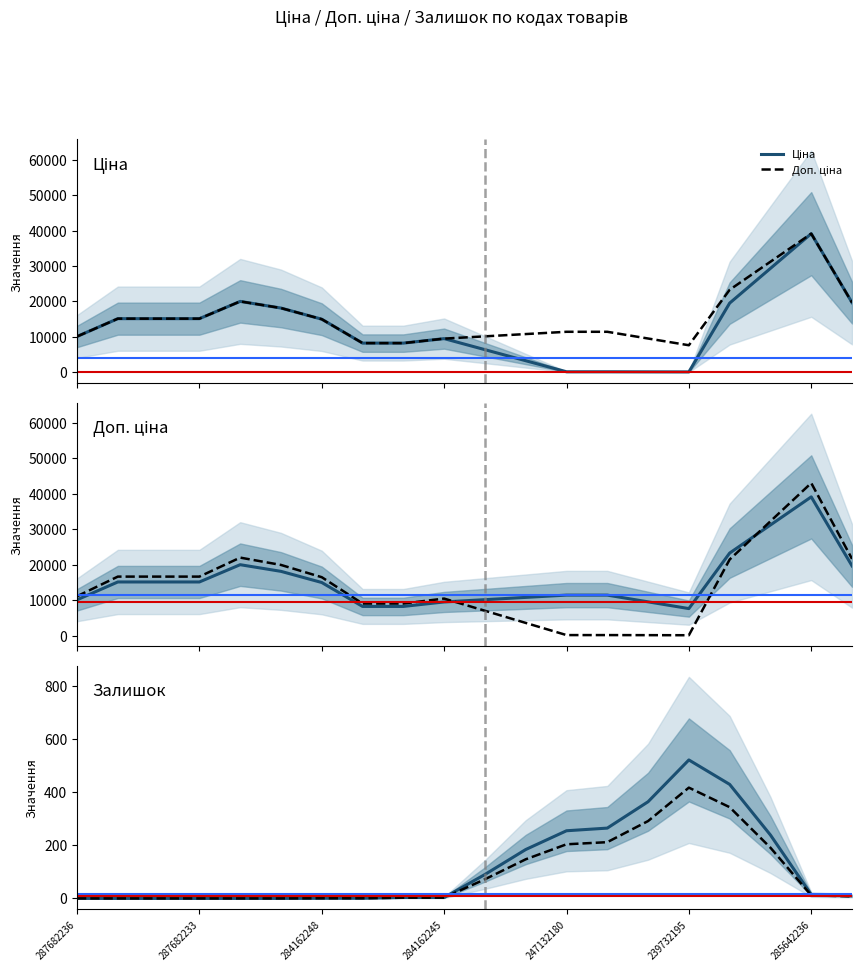

True or false: Доп. ціна has a value of 10368.0 at 284162248.

False